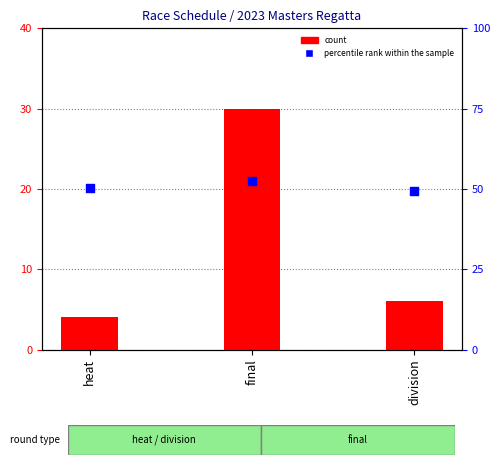

Is the value of percentile rank within the sample at final greater than the value of count at division?

Yes